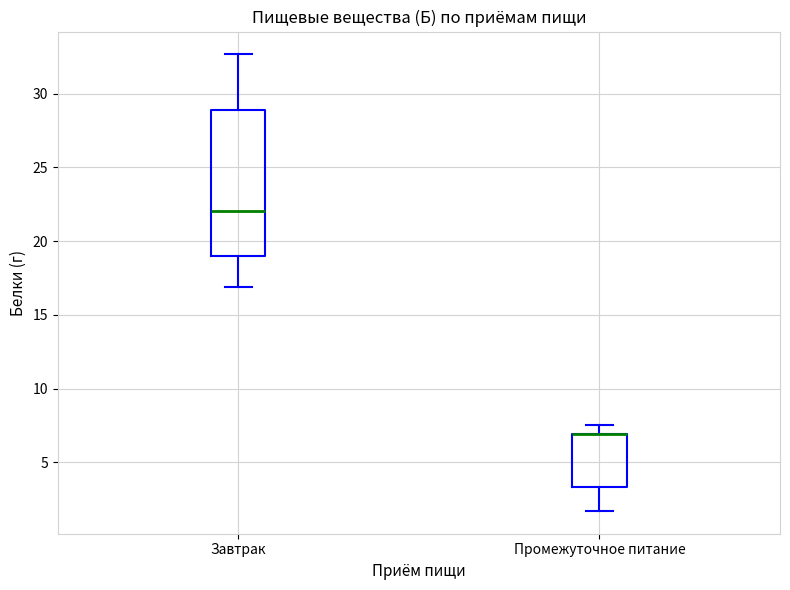

Reading left to right, read every box against the y-axis: the position of its median line, the range the box covers, and the ends of its whiskers. The values are not printed on the chart, so give them approximately, as read against the axis.

Завтрак: median 22.0, box 19.0 to 29.0, whiskers 17.0 to 32.5
Промежуточное питание: median 7.0 (drawn on the box's upper edge), box 3.5 to 7.0, whiskers 1.5 to 7.5